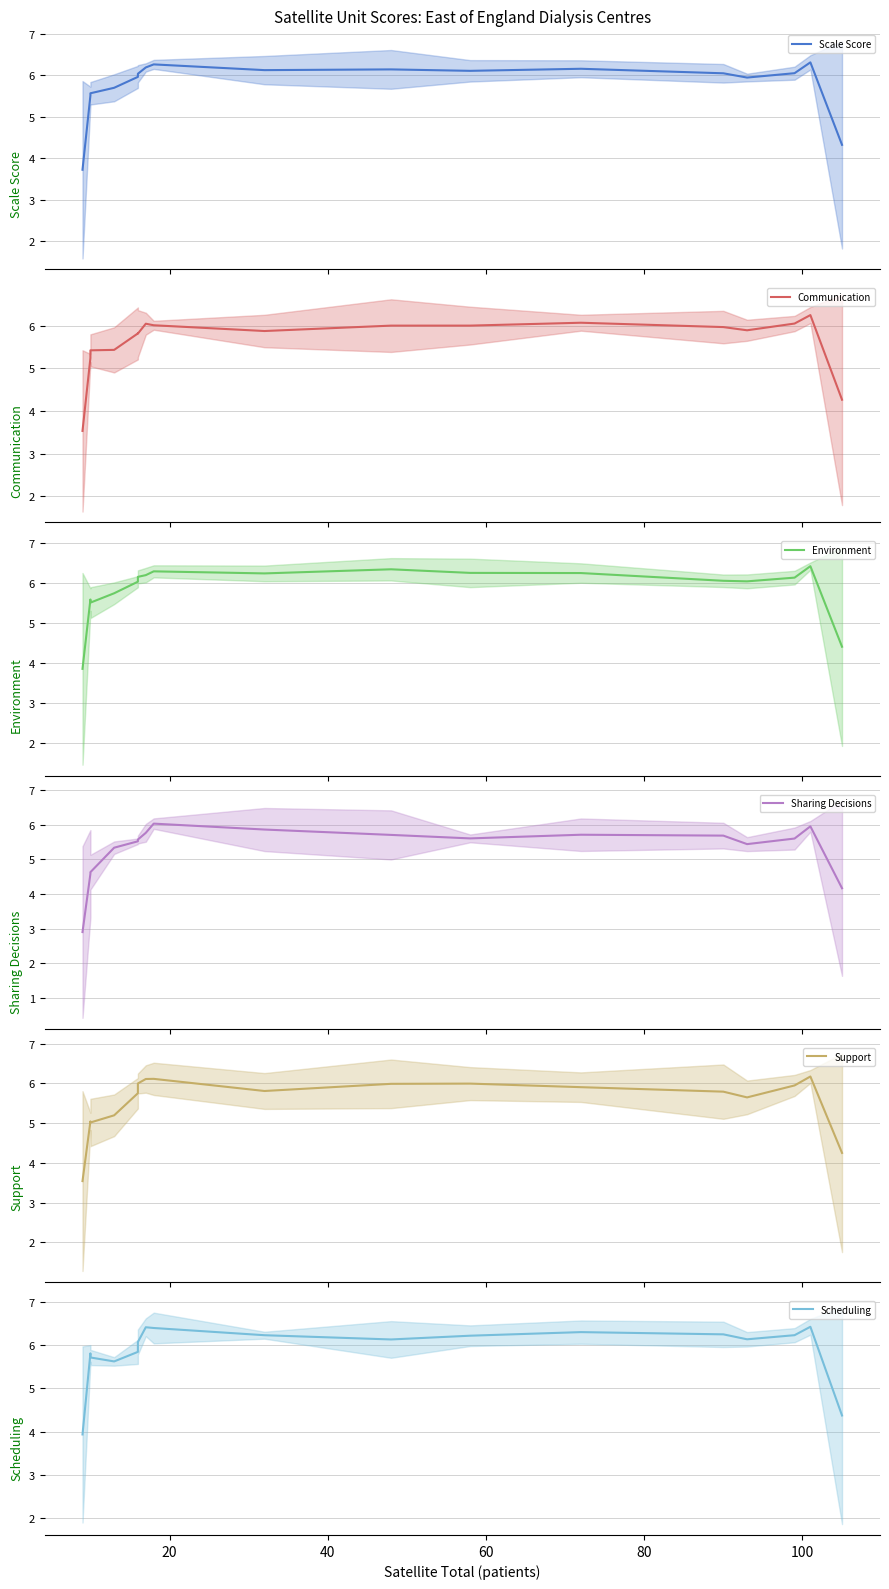

How many interior local peaks does the Support series have?

4